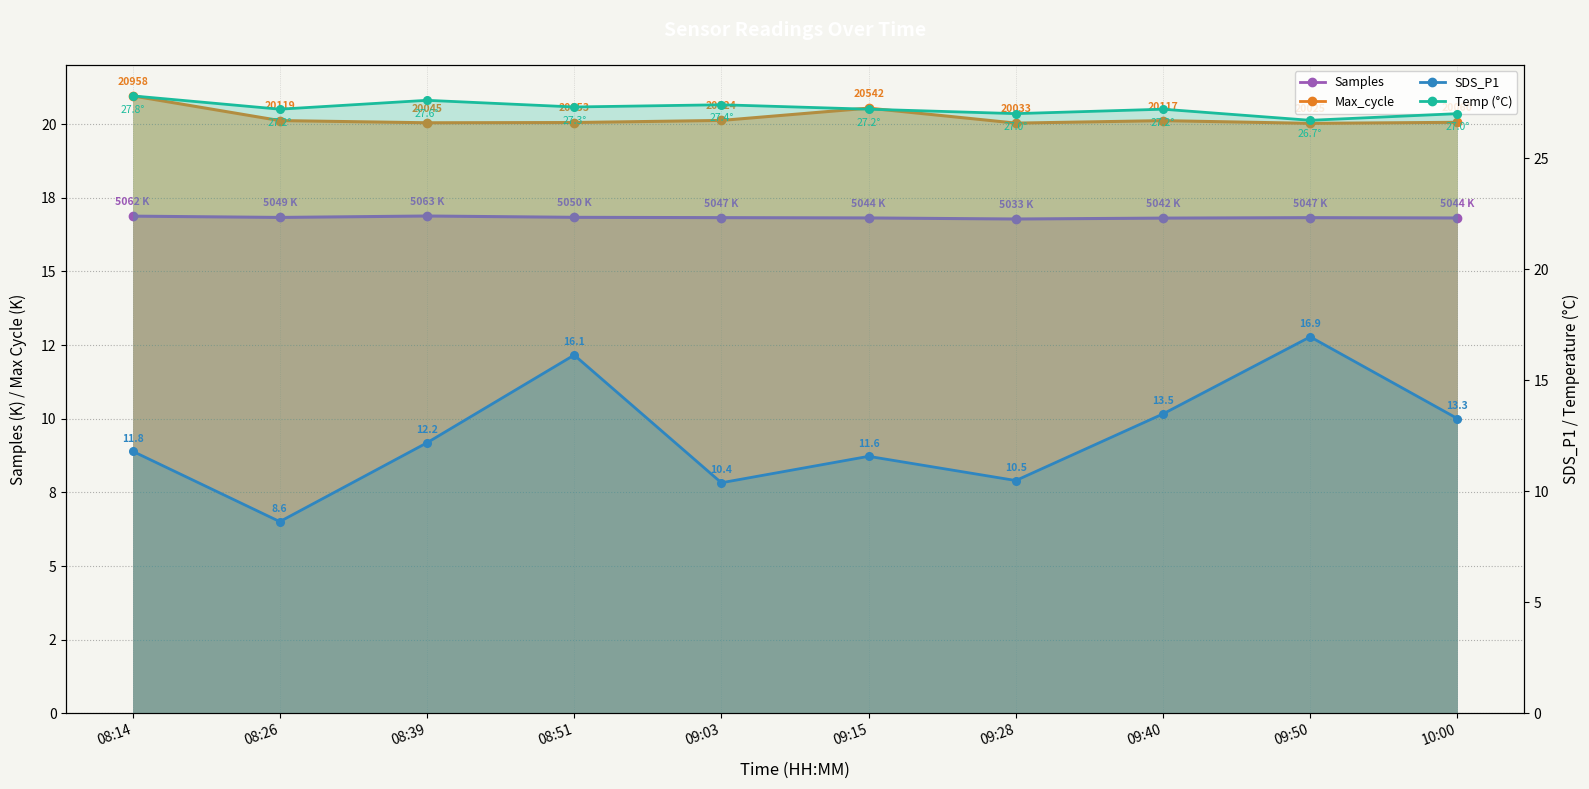

What is the sum of all Samples values?

168.3